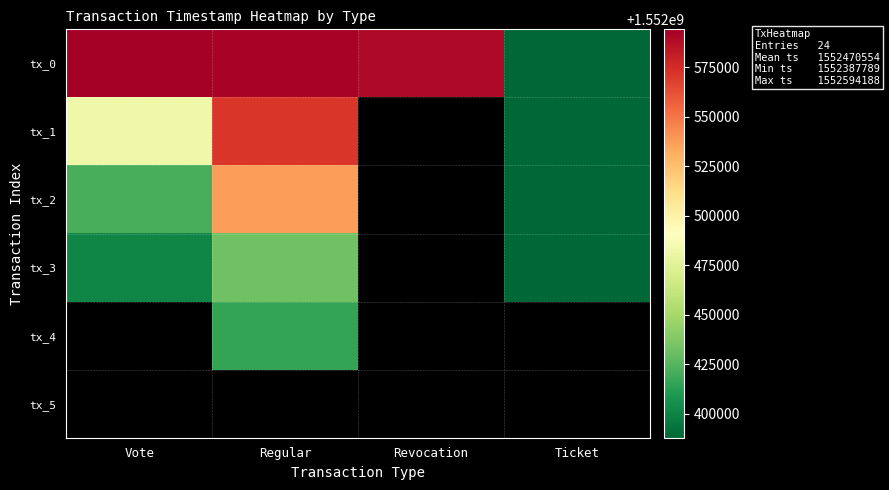

Reading left to right, transcribe all the data shown in this chart.

tx_0: Vote=1552594188	Regular=1552592259	Revocation=1552589396	Ticket=1552387789
tx_1: Vote=1552482897	Regular=1552571089	Revocation=0	Ticket=1552387789
tx_2: Vote=1552420977	Regular=1552537213	Revocation=0	Ticket=1552387789
tx_3: Vote=1552400876	Regular=1552432426	Revocation=0	Ticket=1552387789
tx_4: Vote=0	Regular=1552415291	Revocation=0	Ticket=0
tx_5: Vote=0	Regular=0	Revocation=0	Ticket=0